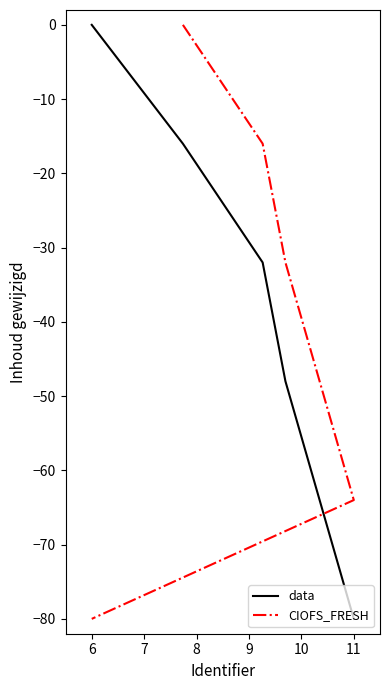

True or false: data has a value of -42 at 6.

False